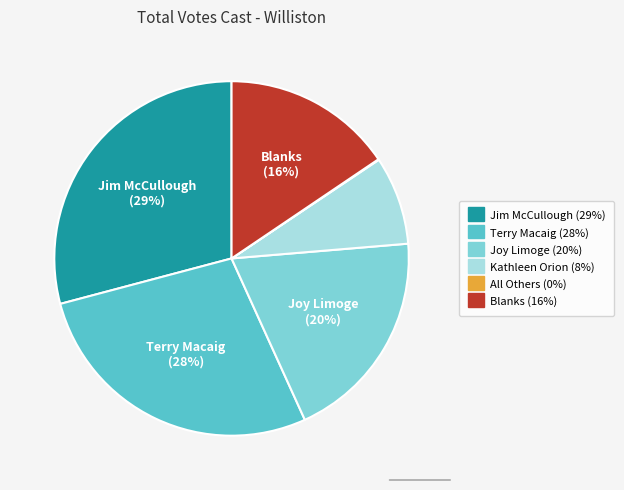

Is there a majority slice in this chart?

No